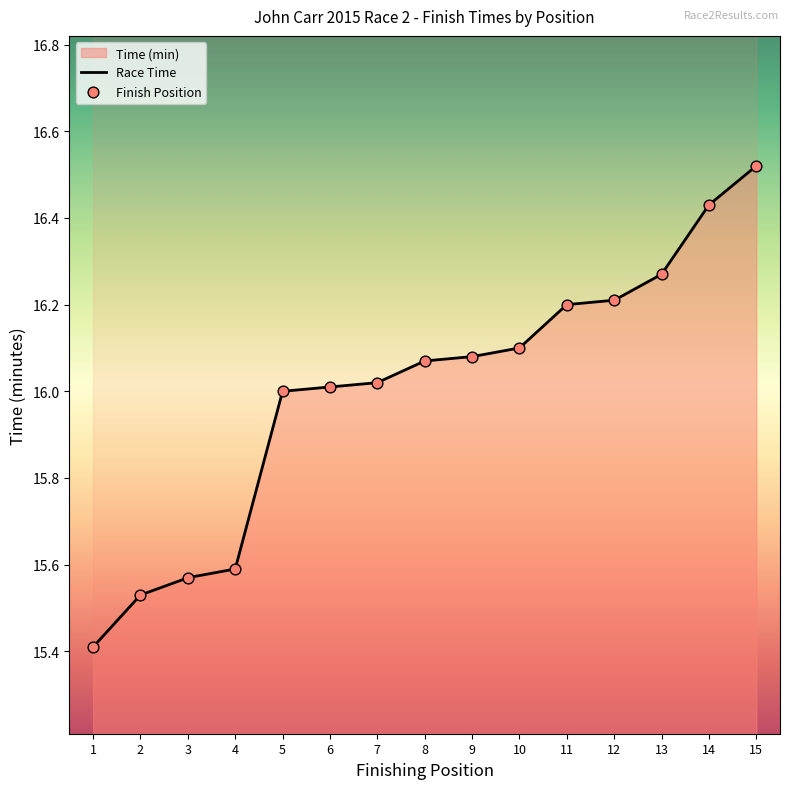

What is the ratio of the value at 6 to the value at 9?

1.0